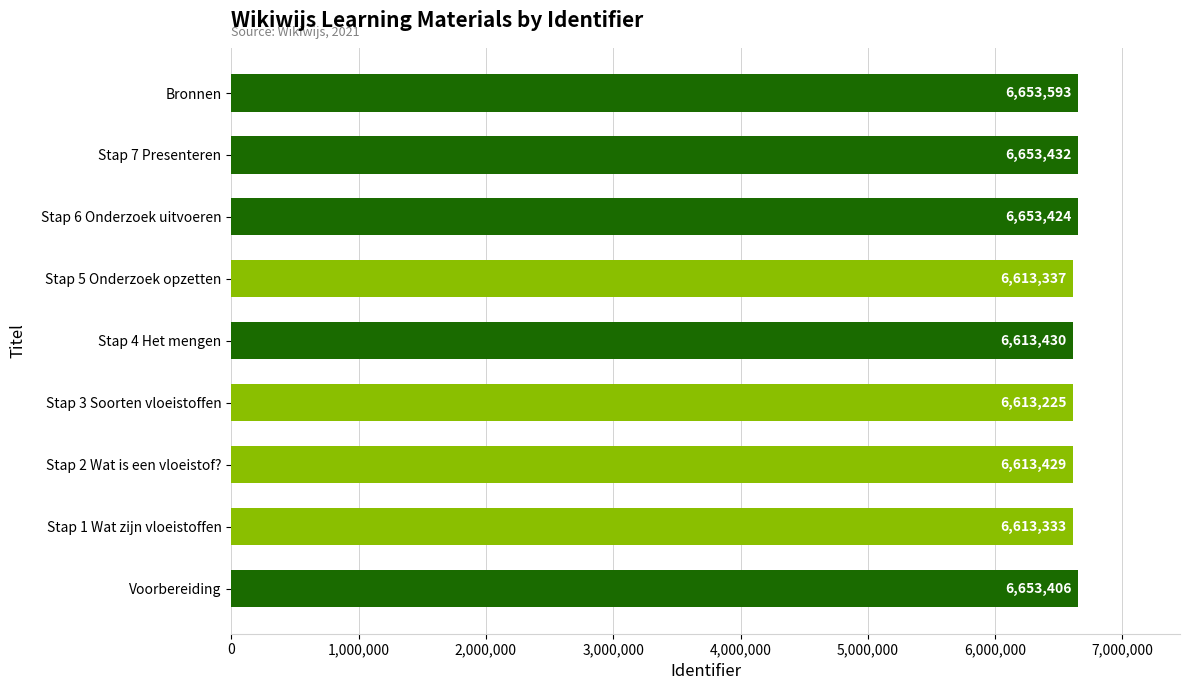

What is the average value?

6631179